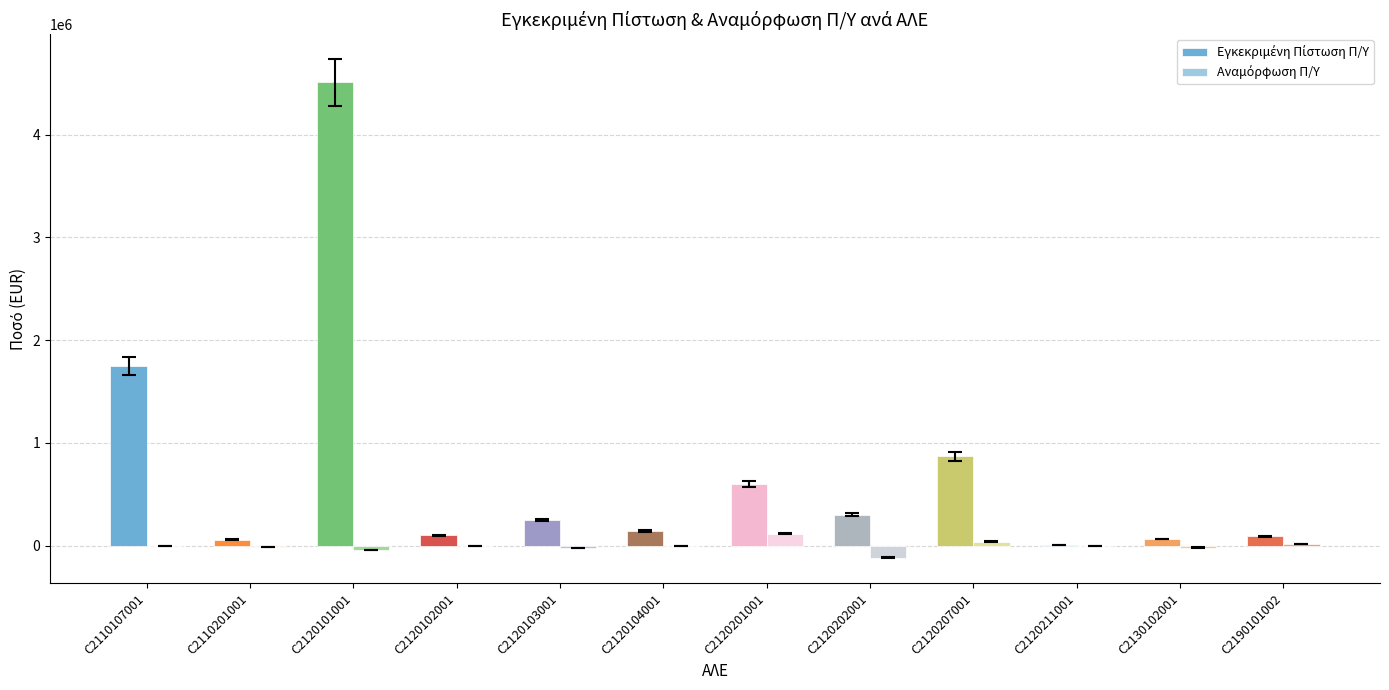

At which category is the sum across all series the highest?

C2120101001